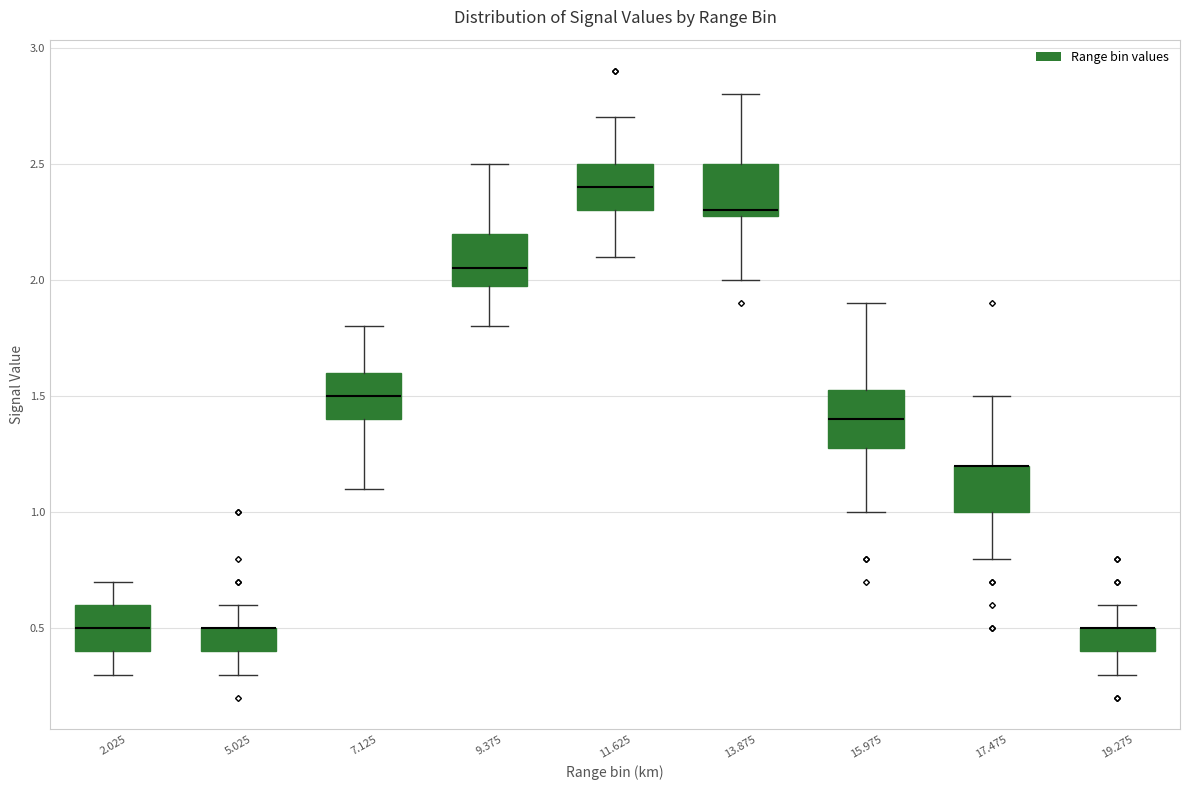

Reading left to right, read every box against the y-axis: the position of its median line, the range the box covers, and the ends of its whiskers. The values are not printed on the chart, so give them approximately, as read against the axis.

2.025: median 0.50, box 0.40 to 0.60, whiskers 0.30 to 0.70
5.025: median 0.50 (drawn on the box's upper edge), box 0.40 to 0.50, whiskers 0.30 to 0.60
7.125: median 1.50, box 1.40 to 1.60, whiskers 1.10 to 1.80
9.375: median 2.05, box 2.00 to 2.20, whiskers 1.80 to 2.50
11.625: median 2.40, box 2.30 to 2.50, whiskers 2.10 to 2.70
13.875: median 2.30 (just above the box's lower edge), box 2.30 to 2.50, whiskers 2.00 to 2.80
15.975: median 1.40, box 1.30 to 1.55, whiskers 1.00 to 1.90
17.475: median 1.20 (drawn on the box's upper edge), box 1.00 to 1.20, whiskers 0.80 to 1.50
19.275: median 0.50 (drawn on the box's upper edge), box 0.40 to 0.50, whiskers 0.30 to 0.60